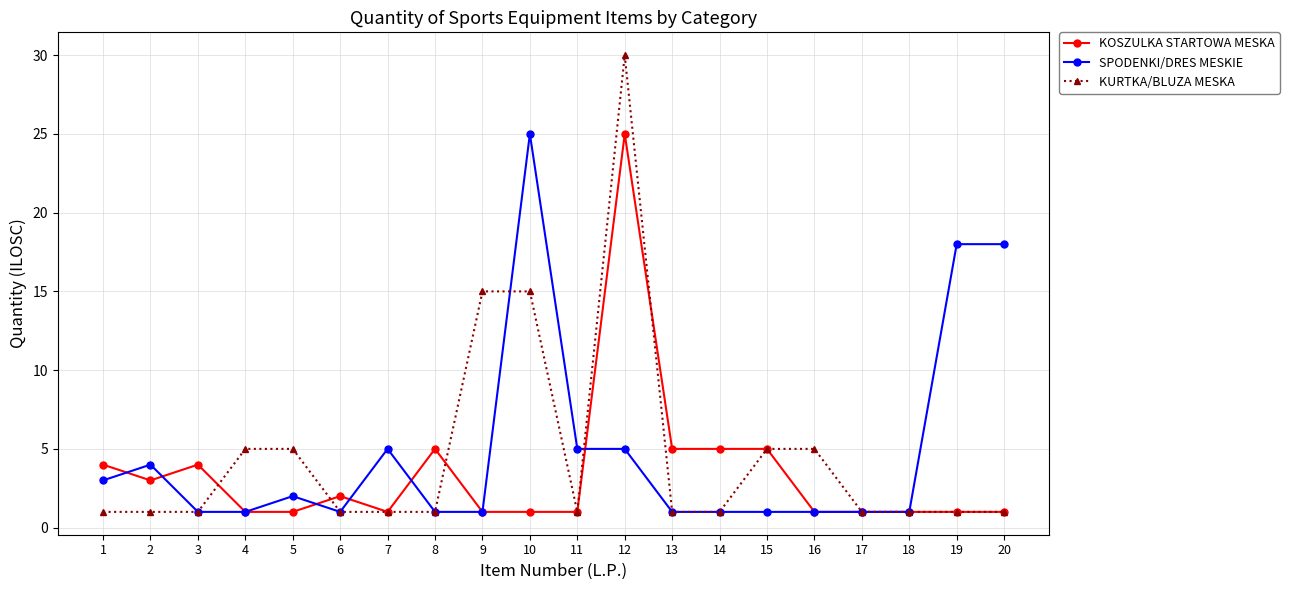

True or false: SPODENKI/DRES MESKIE has more than 1 interior local peaks.

True